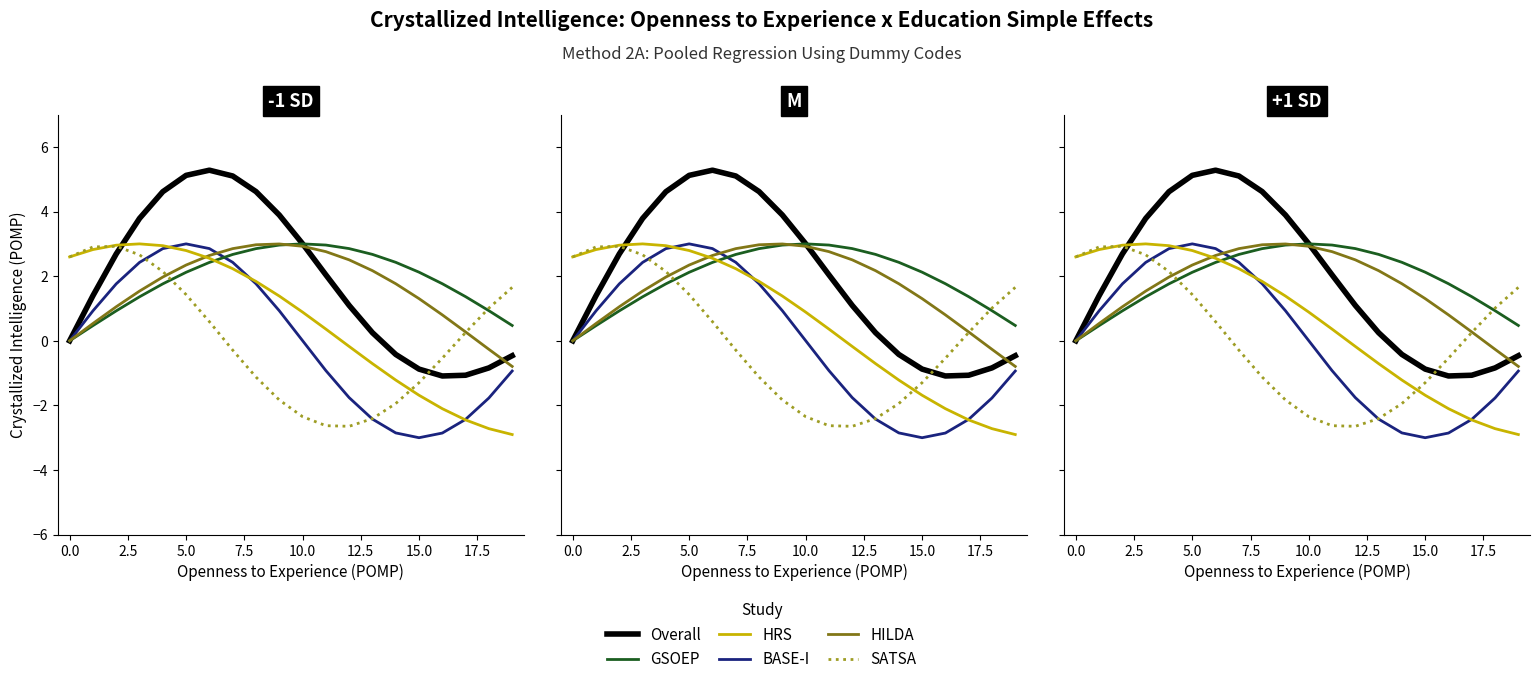

After their last crossing, which series has the higher values: HRS or HILDA?

HILDA